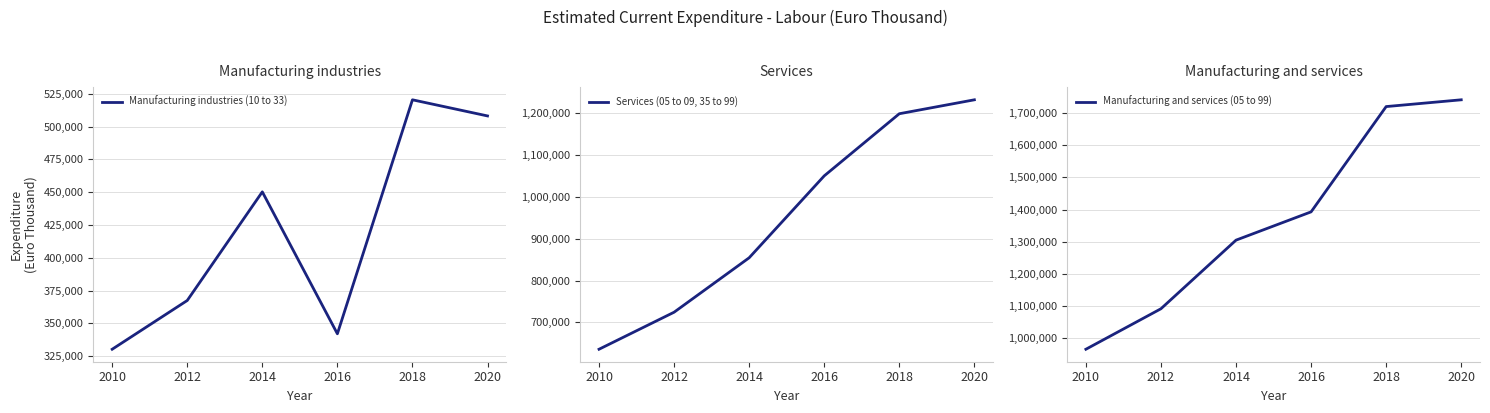

True or false: Services (05 to 09, 35 to 99) and Manufacturing and services (05 to 99) cross at least once.

False